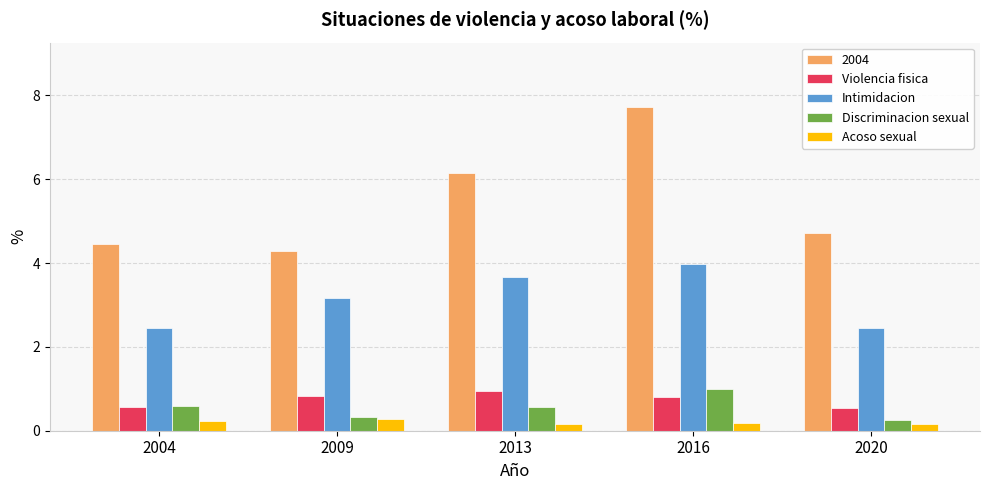

What is the average value of the Acoso sexual series?

0.2